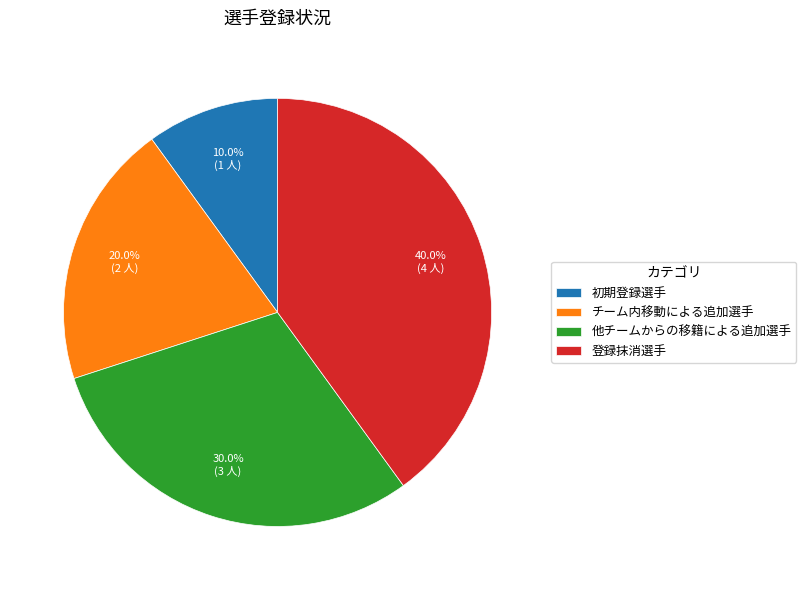

Does any single category account for the majority?

No